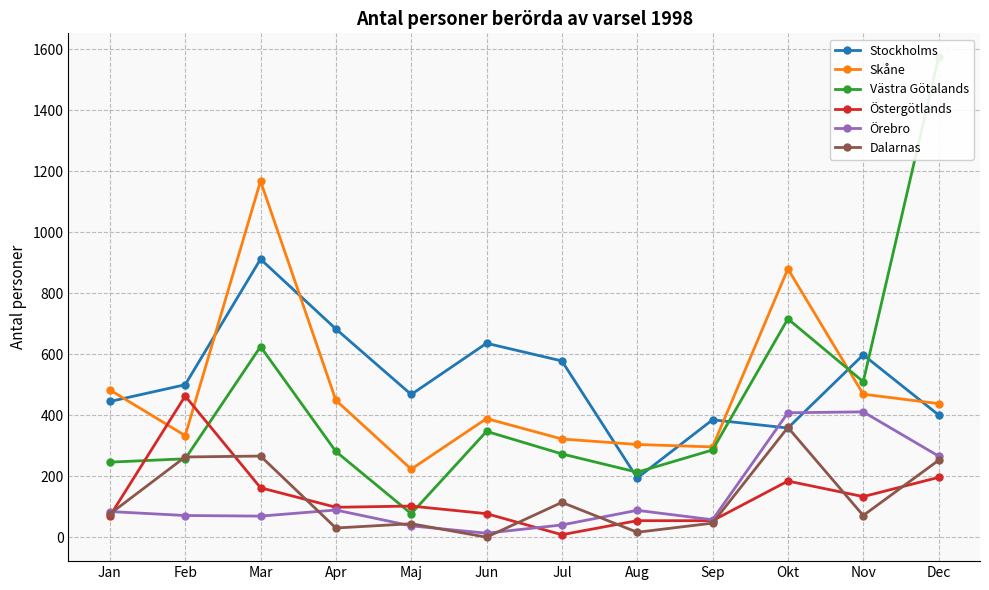

Where is Östergötlands nearest to the value 235?

Dec